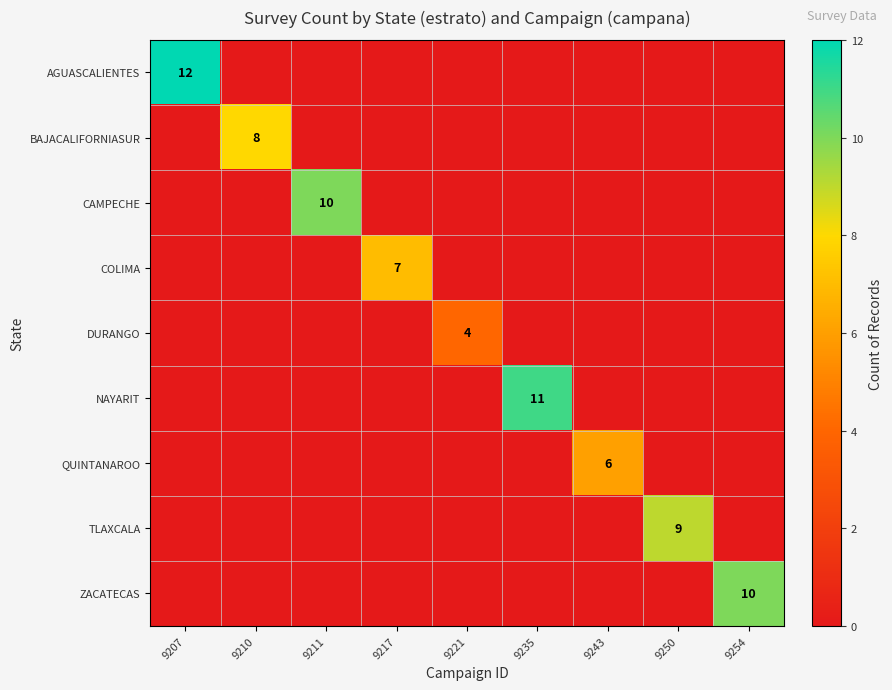

Is it true that DURANGO equals 4 at 9221?

True